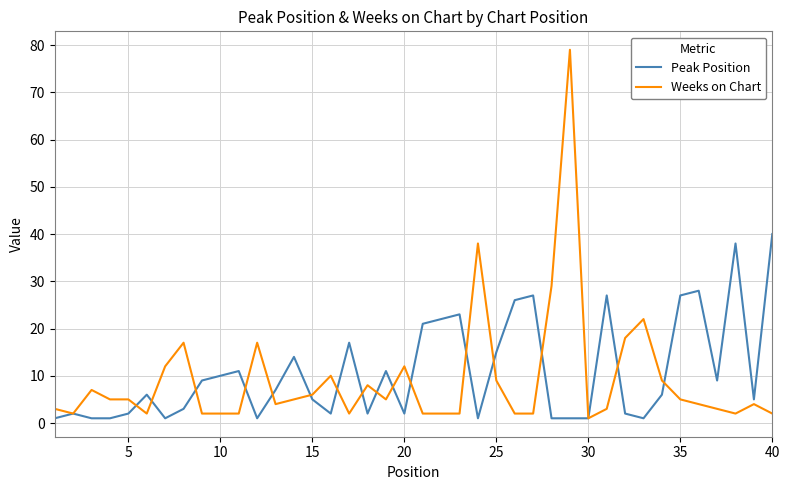

True or false: Peak Position and Weeks on Chart cross at least once.

True